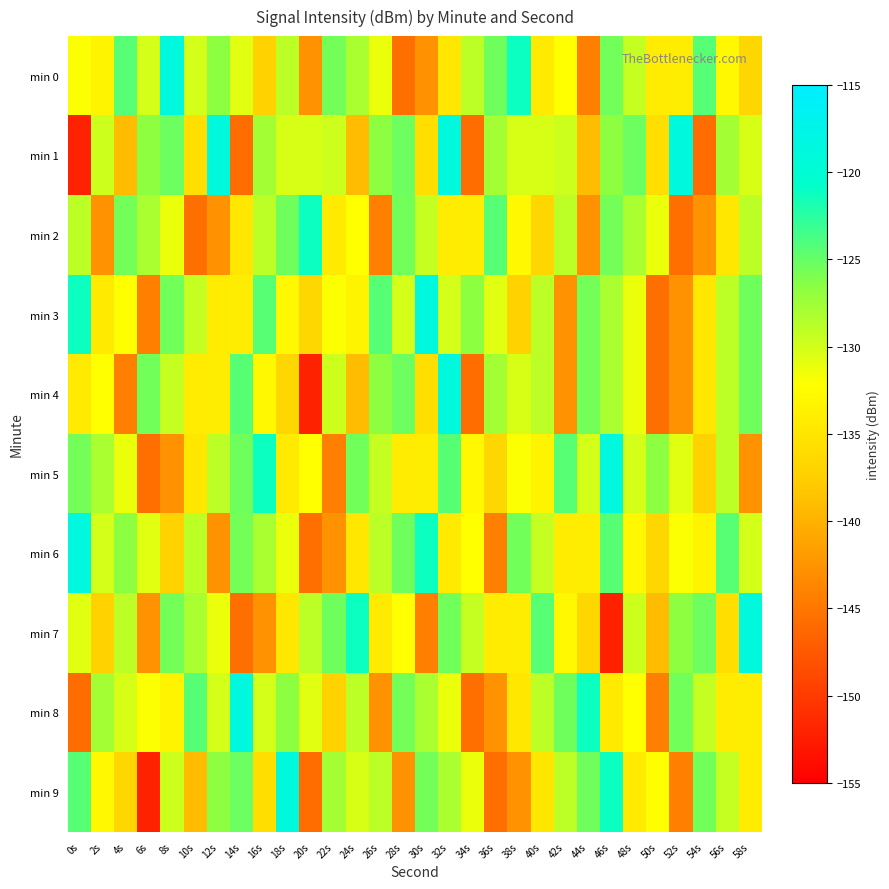

How many series are shown in this chart?

10